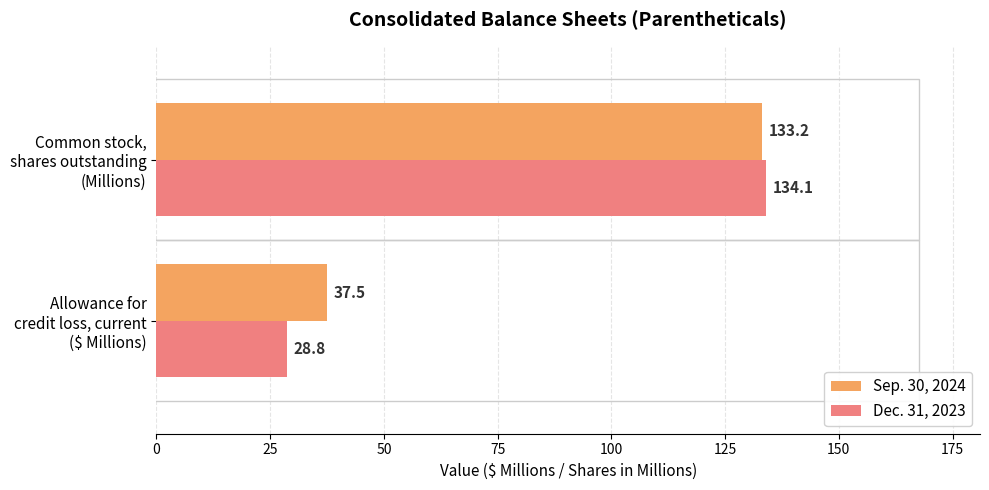

What is the sum of all Sep. 30, 2024 values?

170.7